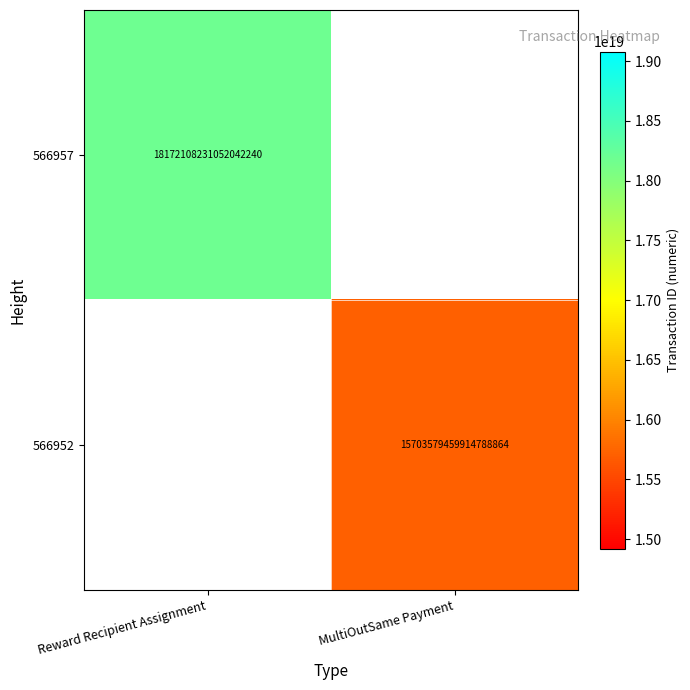

The 566952 series shows 22423819465593999360.0 at MultiOutSame Payment. True or false?

False